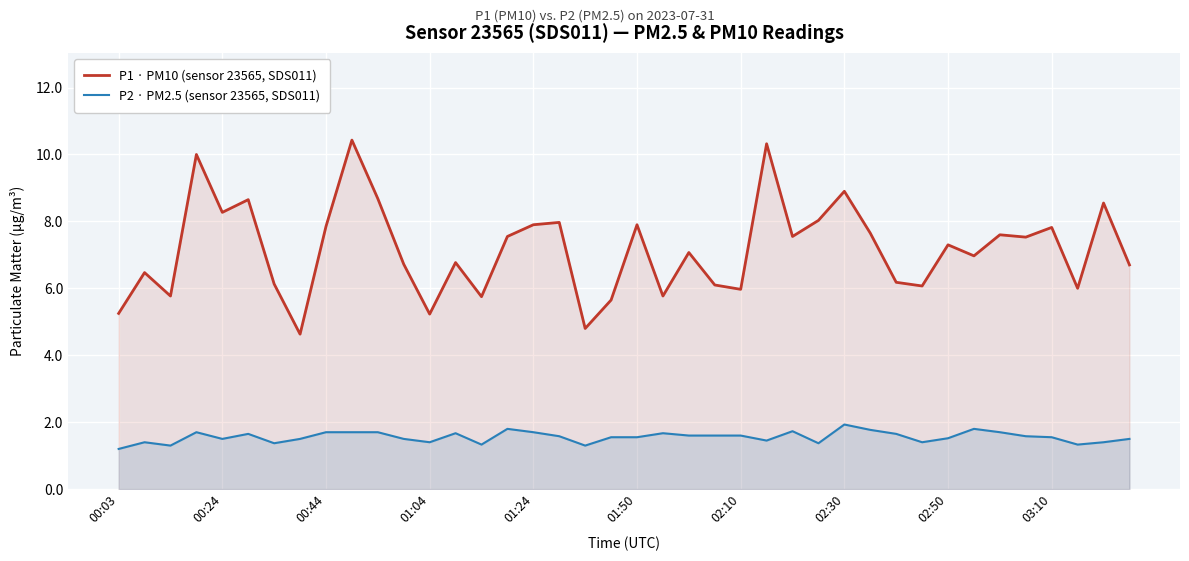

Rank the series by their maximum value, from highest to lowest.

P1 · PM10 (sensor 23565, SDS011), P2 · PM2.5 (sensor 23565, SDS011)